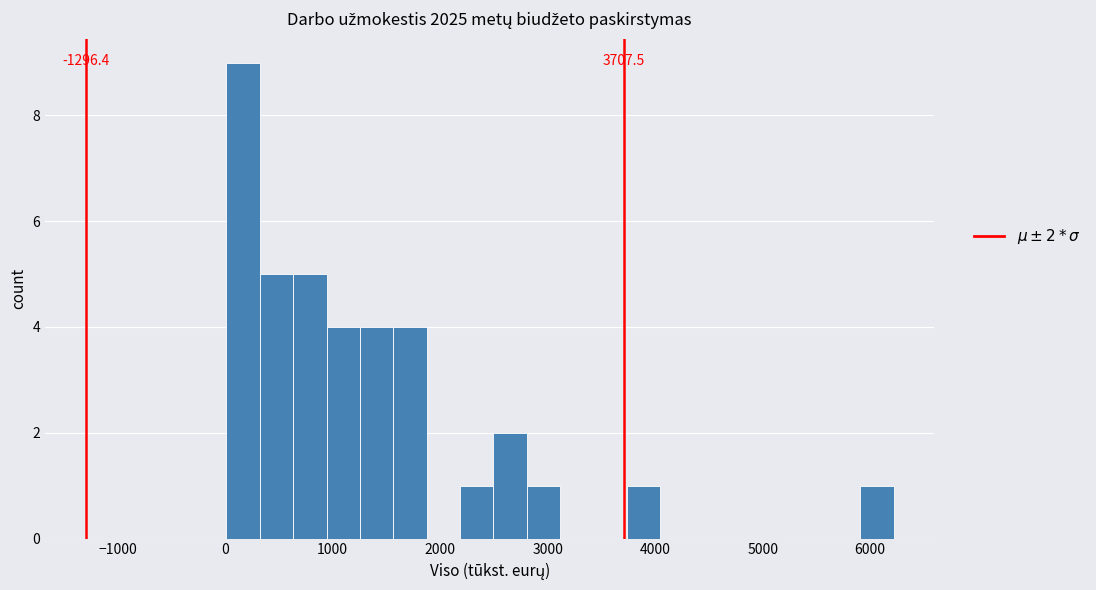

Around what value on the x-axis is the tallest bar? Give the approximate position of its centre, as read against the axis.

200